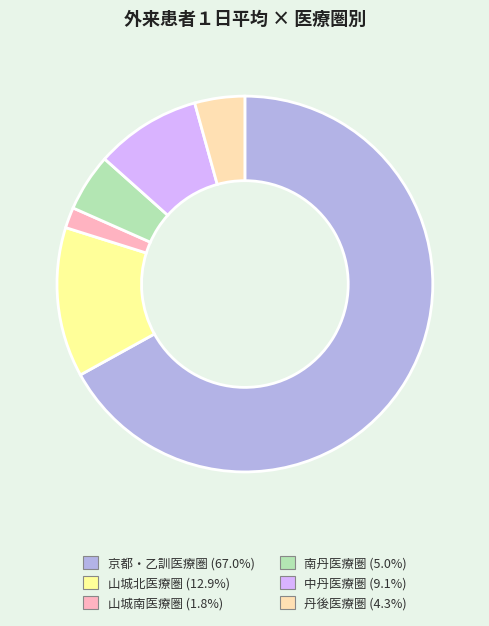

How many slices are in this pie chart?

6